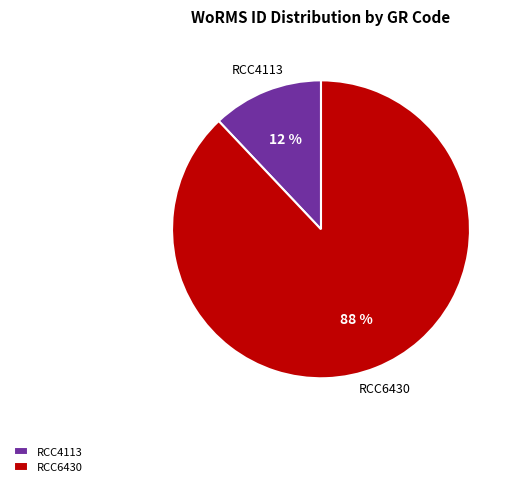

Which category accounts for the majority?

RCC6430